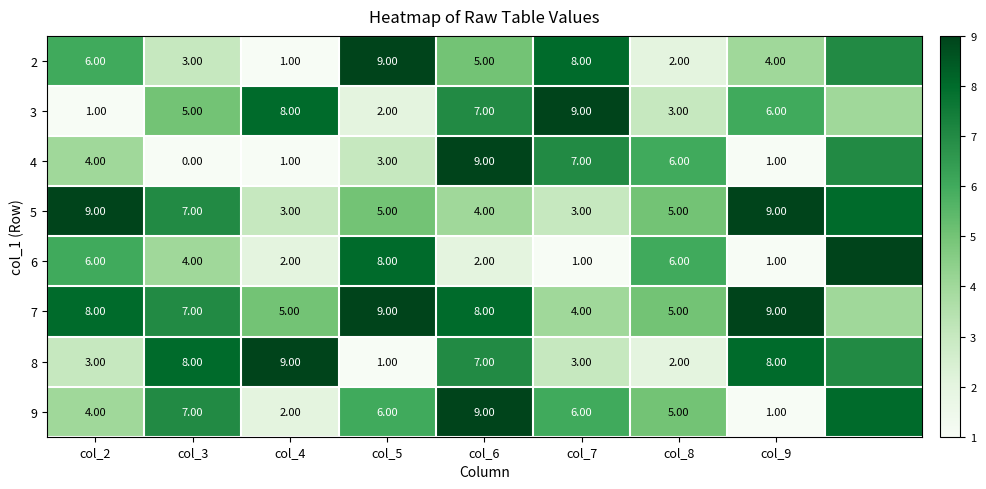

What is the spread (max minus min) of values at col_4?

8